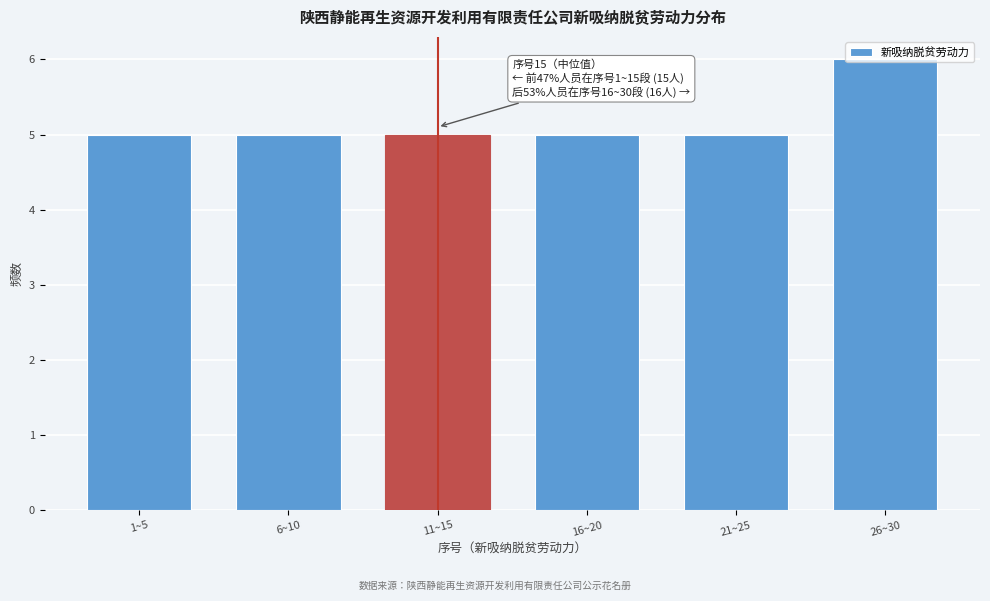

Approximately how many times larger is the value at 26~30 compared to 6~10?

1.2